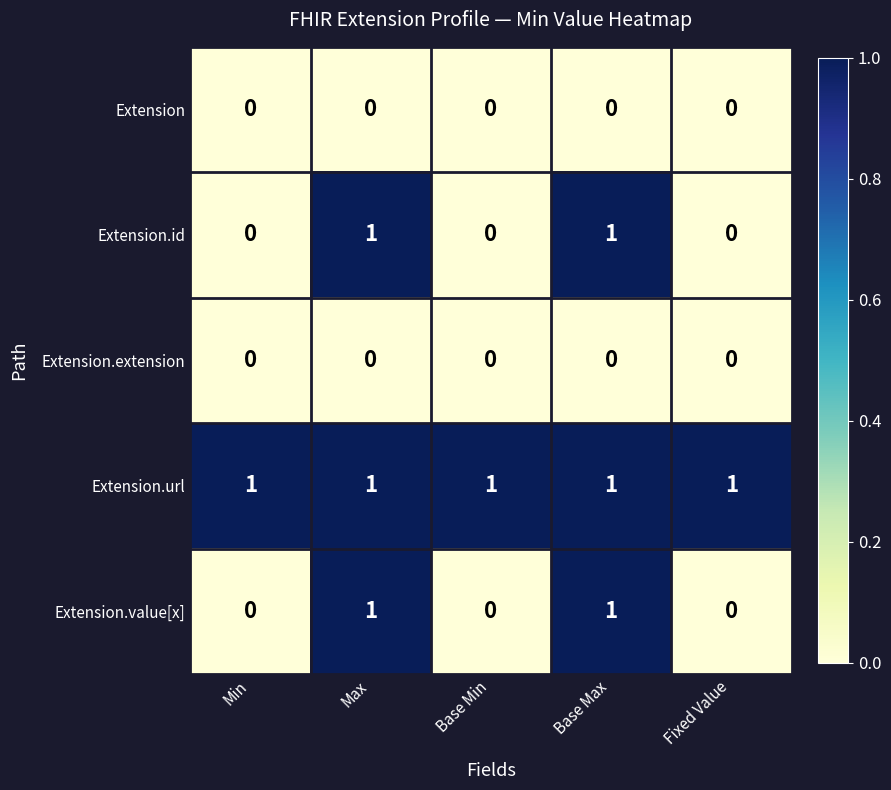

Reading left to right, transcribe all the data shown in this chart.

Extension: Min=0	Max=0	Base Min=0	Base Max=0	Fixed Value=0
Extension.id: Min=0	Max=1	Base Min=0	Base Max=1	Fixed Value=0
Extension.extension: Min=0	Max=0	Base Min=0	Base Max=0	Fixed Value=0
Extension.url: Min=1	Max=1	Base Min=1	Base Max=1	Fixed Value=1
Extension.value[x]: Min=0	Max=1	Base Min=0	Base Max=1	Fixed Value=0